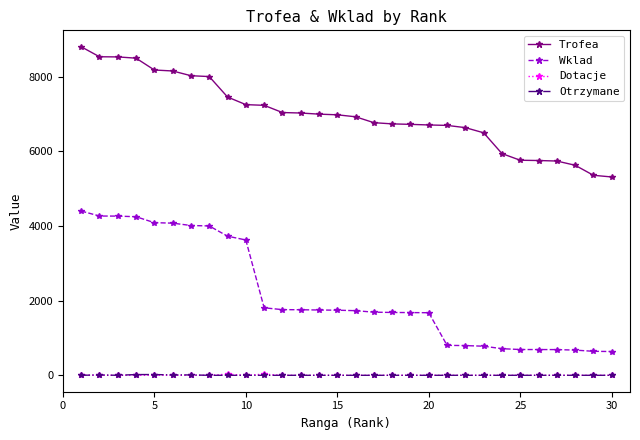

What are all the series names shown in the legend?

Trofea, Wklad, Dotacje, Otrzymane